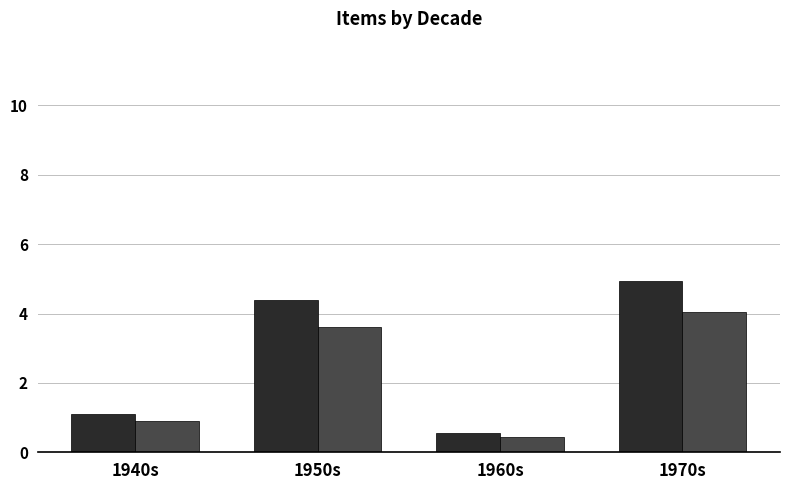

How many data points does each series have?

4